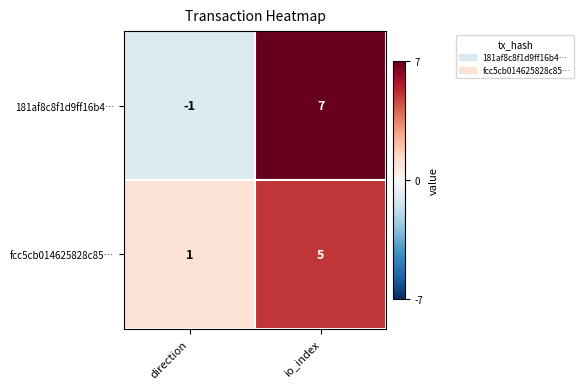

Where is fcc5cb014625828c85… nearest to the value 3?

direction